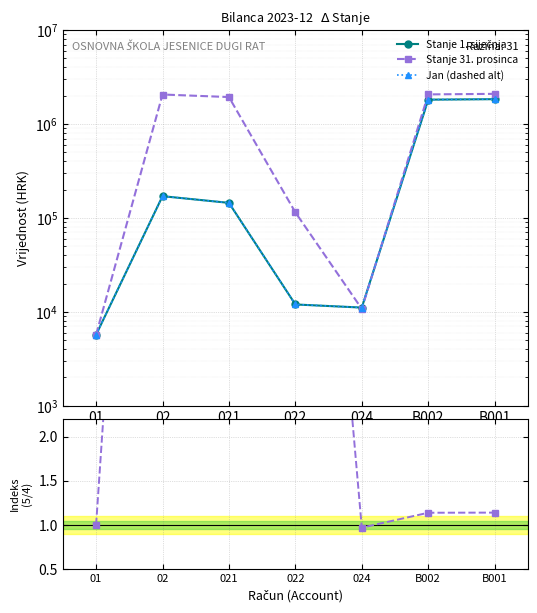

True or false: Stanje 1. siječnja and Jan (dashed alt) cross at least once.

False